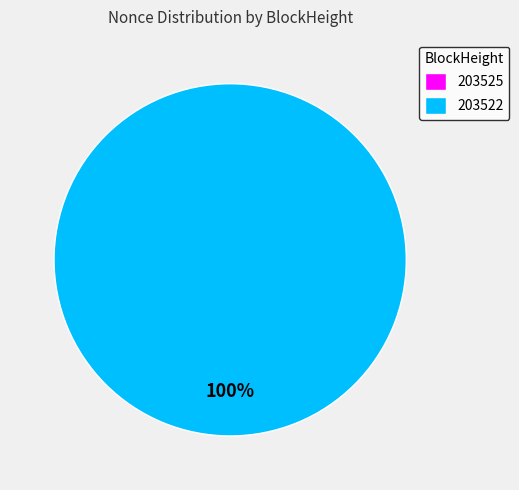

To the nearest percent, what is the difference between the 203525 and 203522 slice percentages?

100%